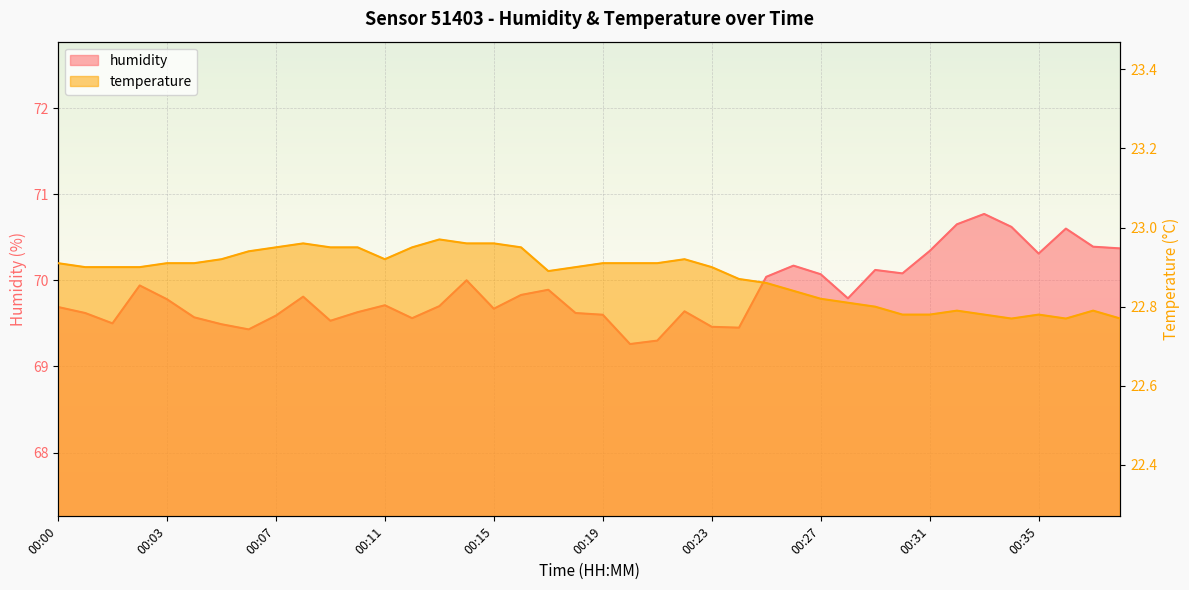

List the series in order of their peak value, lowest first.

temperature, humidity